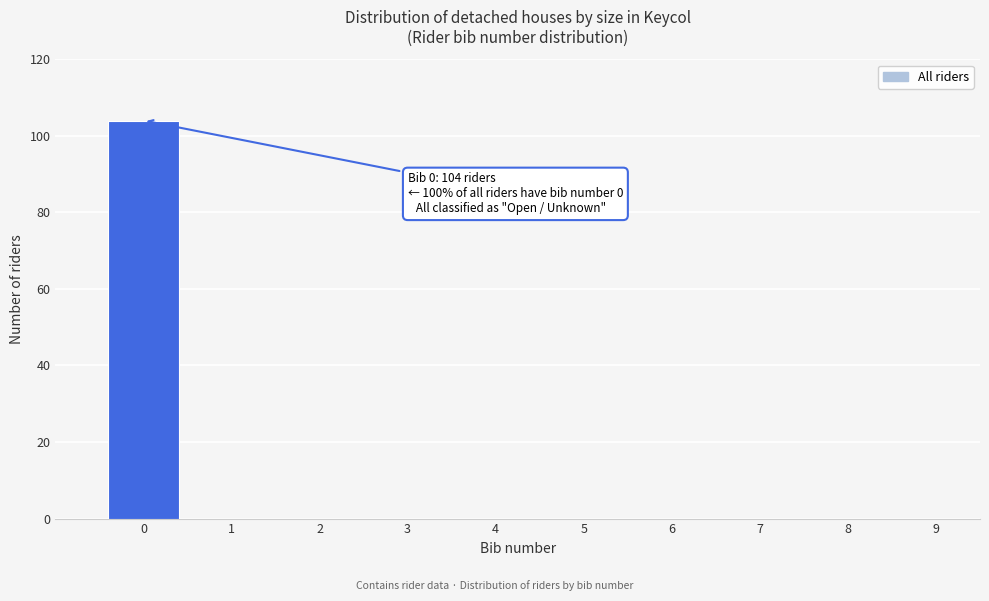

Which range on the x-axis has the tallest bar?

-0.5 to 0.5